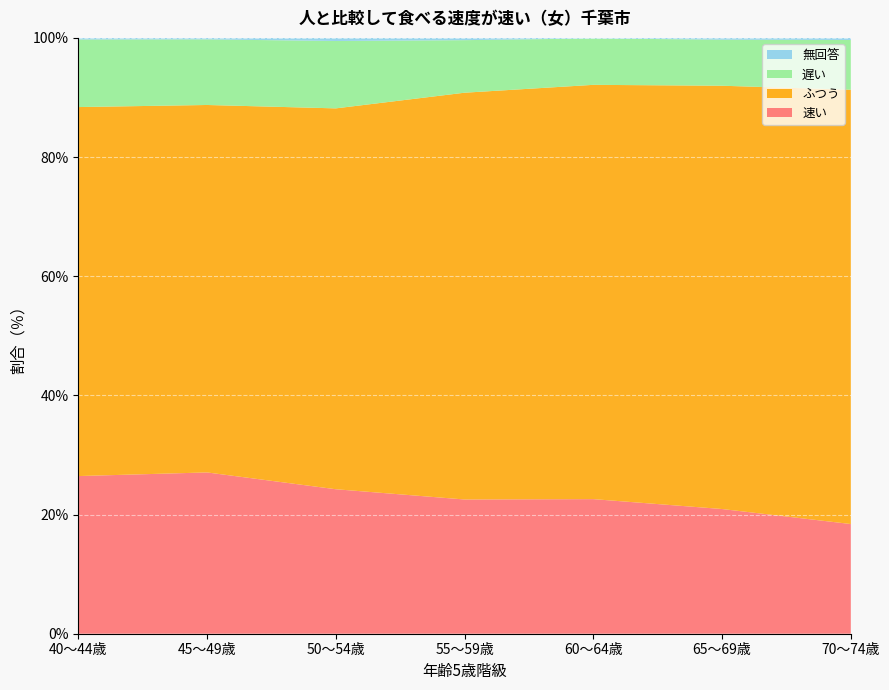

Reading left to right, what are all the values shown in this chart?

速い: 40～44歳=26.5	45～49歳=27.1	50～54歳=24.2	55～59歳=22.5	60～64歳=22.6	65～69歳=20.9	70～74歳=18.4
ふつう: 40～44歳=61.9	45～49歳=61.7	50～54歳=63.9	55～59歳=68.3	60～64歳=69.5	65～69歳=71.0	70～74歳=72.9
遅い: 40～44歳=11.3	45～49歳=11.0	50～54歳=11.3	55～59歳=8.8	60～64歳=7.8	65～69歳=7.7	70～74歳=8.3
無回答: 40～44歳=0.3	45～49歳=0.2	50～54歳=0.5	55～59歳=0.4	60～64歳=0.1	65～69歳=0.3	70～74歳=0.3